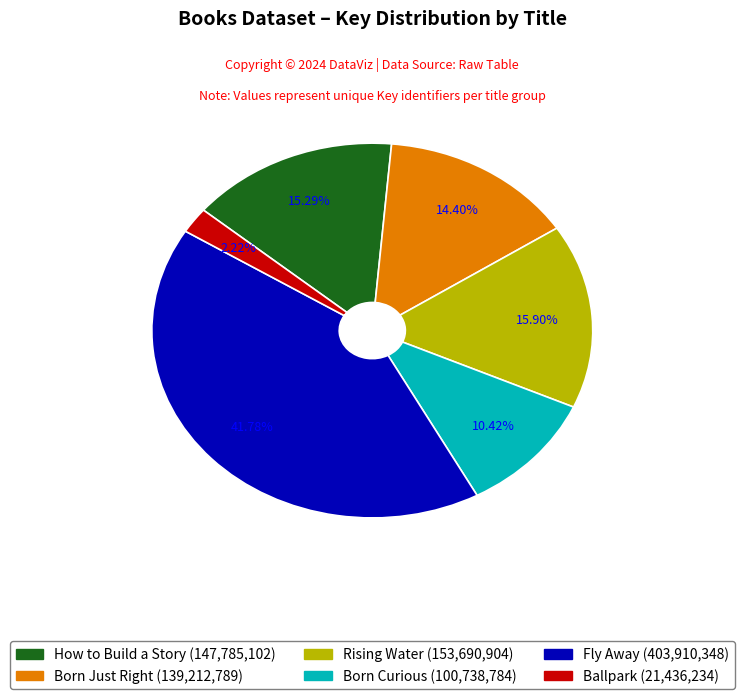

Is there any slice that represents more than half of the pie?

No